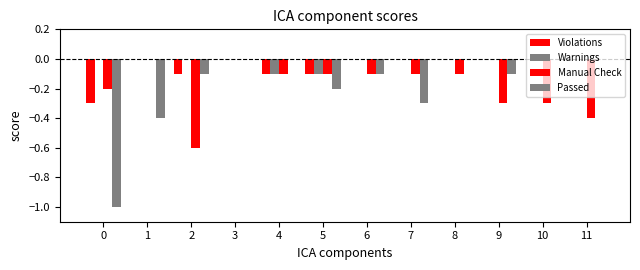

What is the difference between the highest and lowest values at 2?

0.6